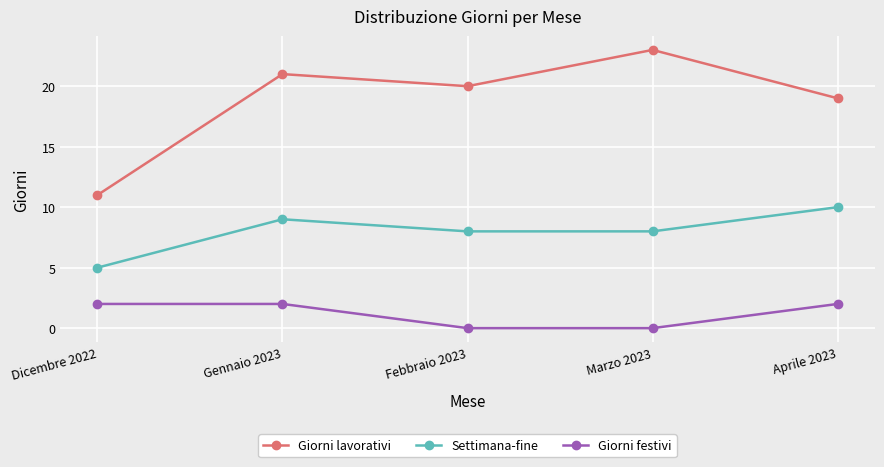

True or false: Settimana-fine has more than 2 interior local peaks.

False